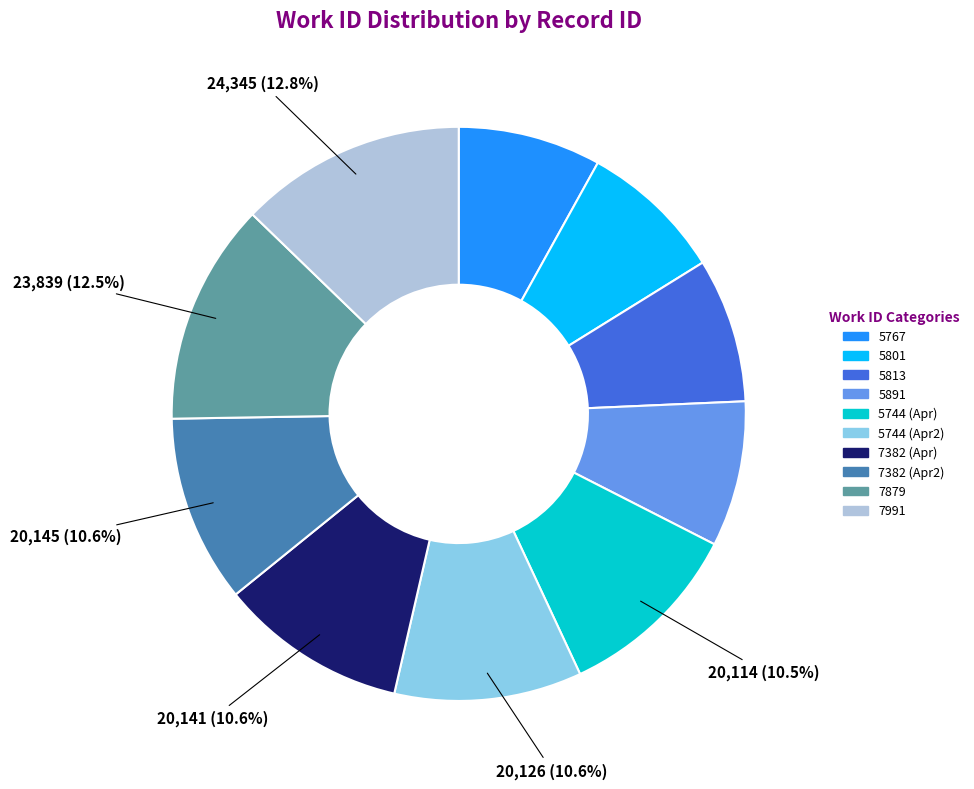

To the nearest percent, what percentage of the pie is 5813?

8%